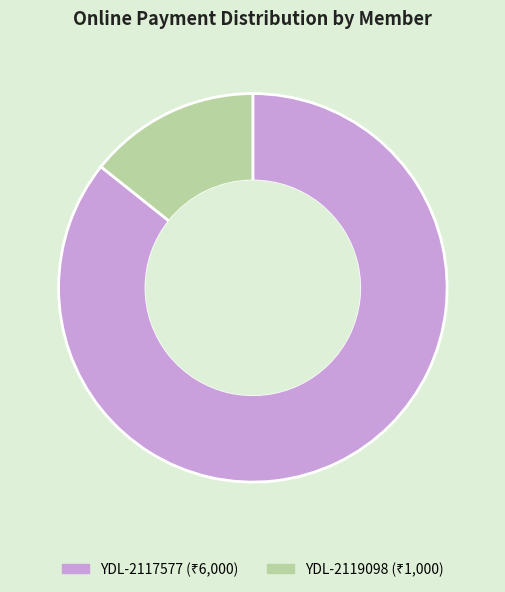

Which slice represents more than half of the pie?

YDL-2117577